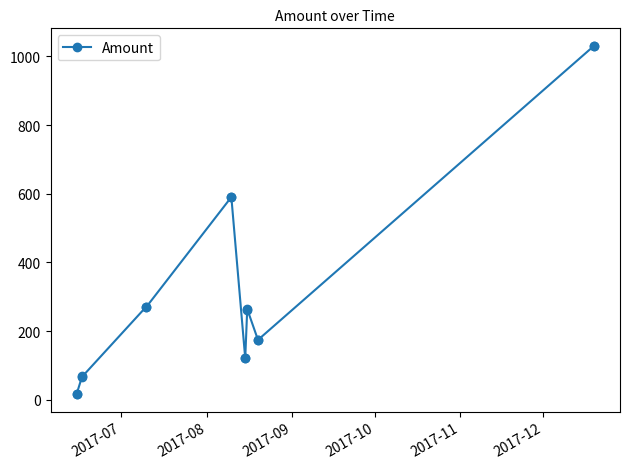

Is this an area chart (filled region under the line)?

No